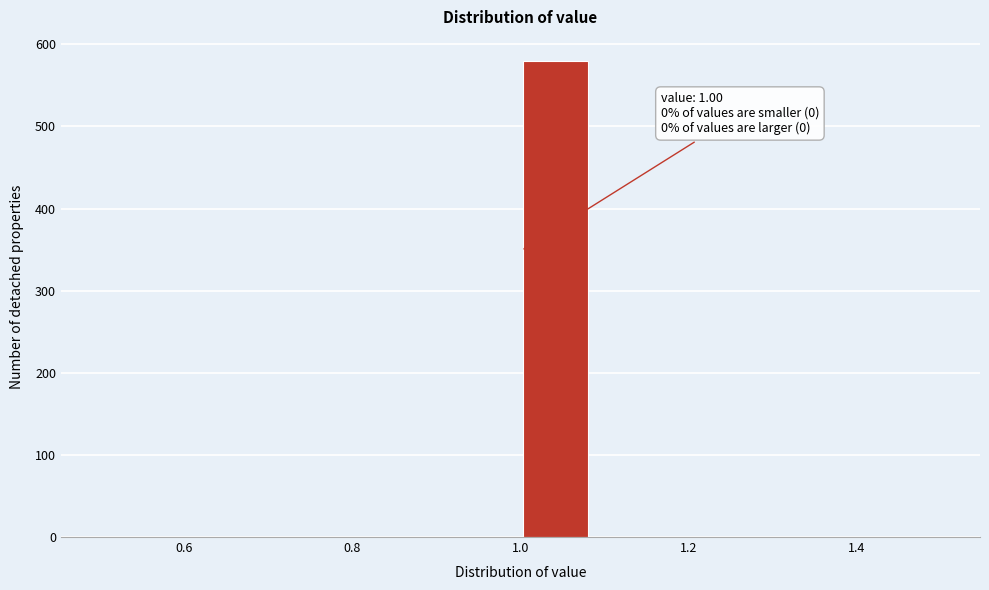

Which range on the x-axis has the tallest bar?

1.00 to 1.08